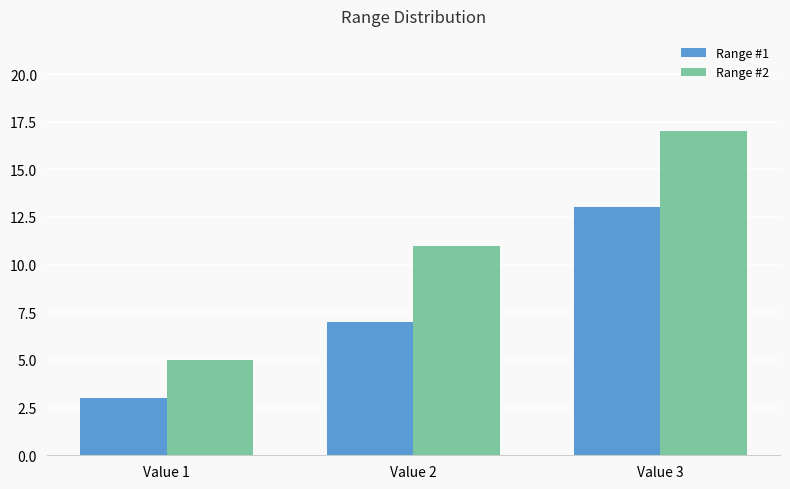

How many data points does each series have?

3